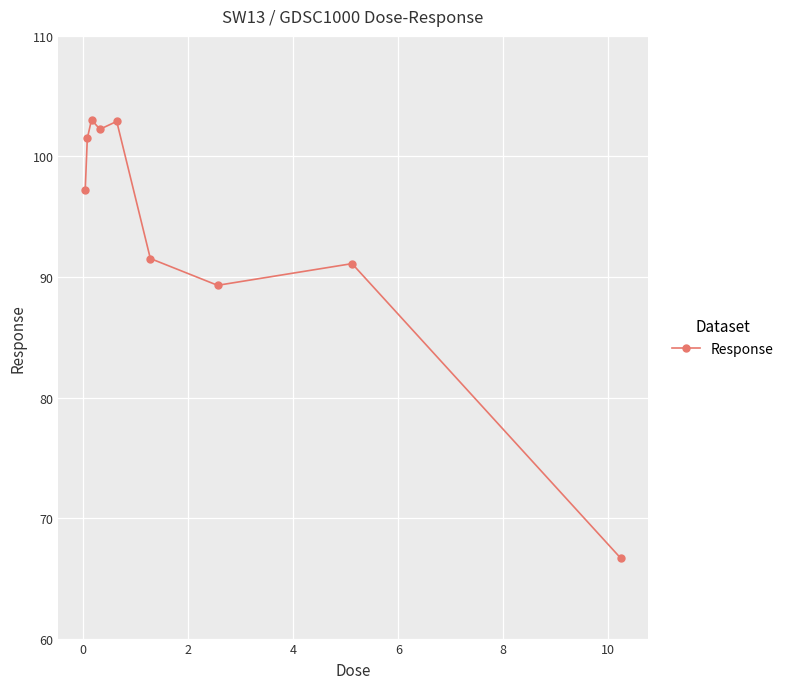

True or false: the data has more than 1 interior local peaks.

True